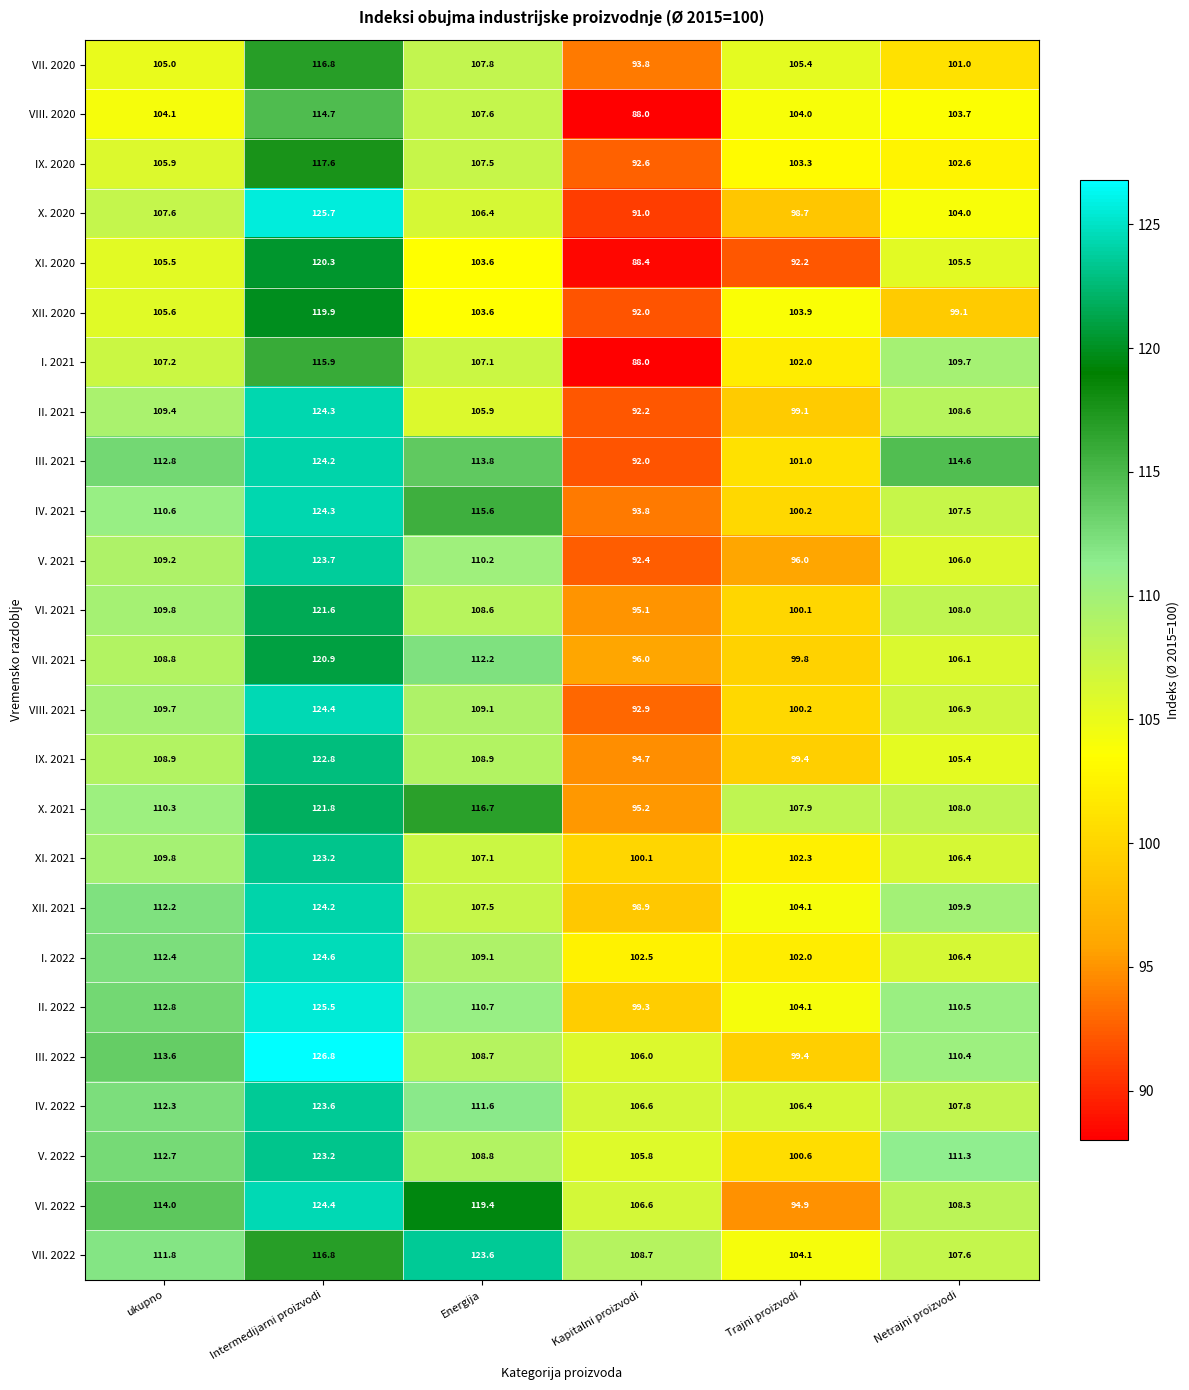

What is the difference between the maximum and minimum values in the VI. 2022 series?

29.5